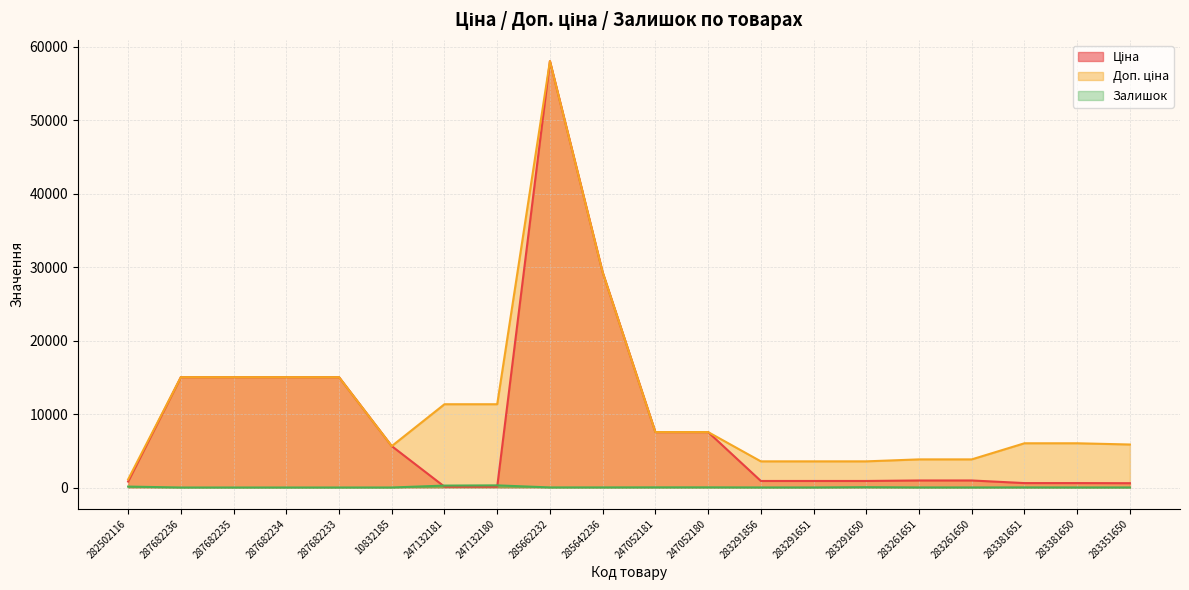

True or false: Ціна and Доп. ціна cross at least once.

False